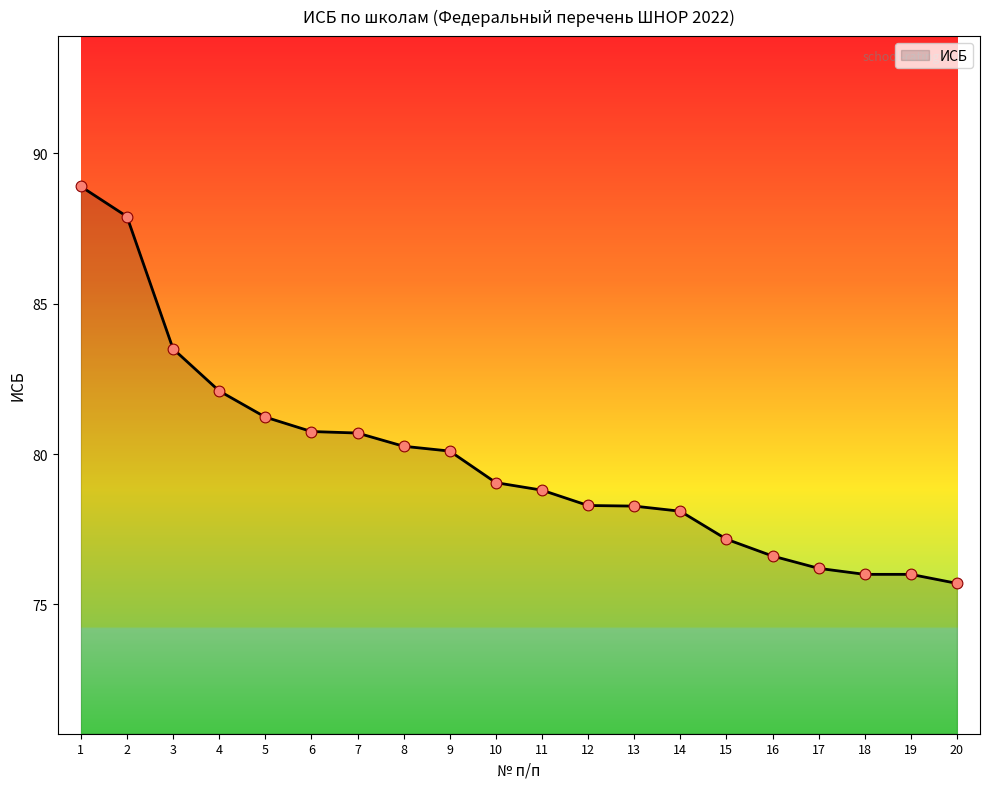

What is the change in value from 8 to 17?

-4.1